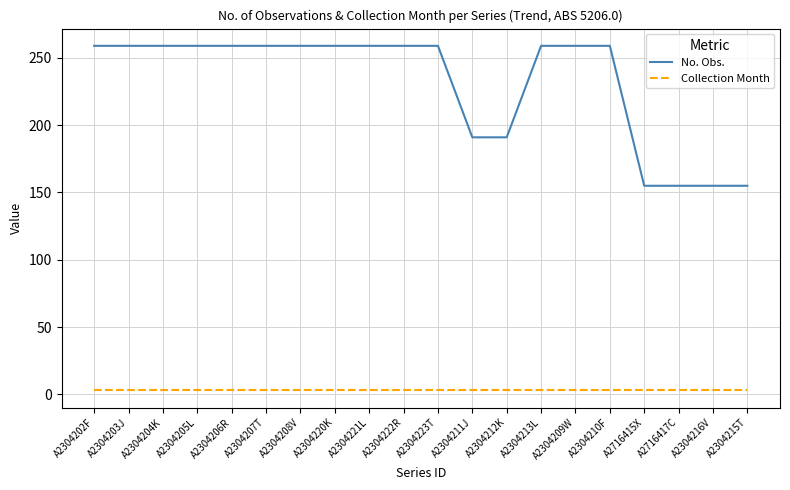

Reading left to right, what are all the values shown in this chart?

No. Obs.: A2304202F=259	A2304203J=259	A2304204K=259	A2304205L=259	A2304206R=259	A2304207T=259	A2304208V=259	A2304220K=259	A2304221L=259	A2304222R=259	A2304223T=259	A2304211J=191	A2304212K=191	A2304213L=259	A2304209W=259	A2304210F=259	A2716415X=155	A2716417C=155	A2304216V=155	A2304215T=155
Collection Month: A2304202F=3	A2304203J=3	A2304204K=3	A2304205L=3	A2304206R=3	A2304207T=3	A2304208V=3	A2304220K=3	A2304221L=3	A2304222R=3	A2304223T=3	A2304211J=3	A2304212K=3	A2304213L=3	A2304209W=3	A2304210F=3	A2716415X=3	A2716417C=3	A2304216V=3	A2304215T=3